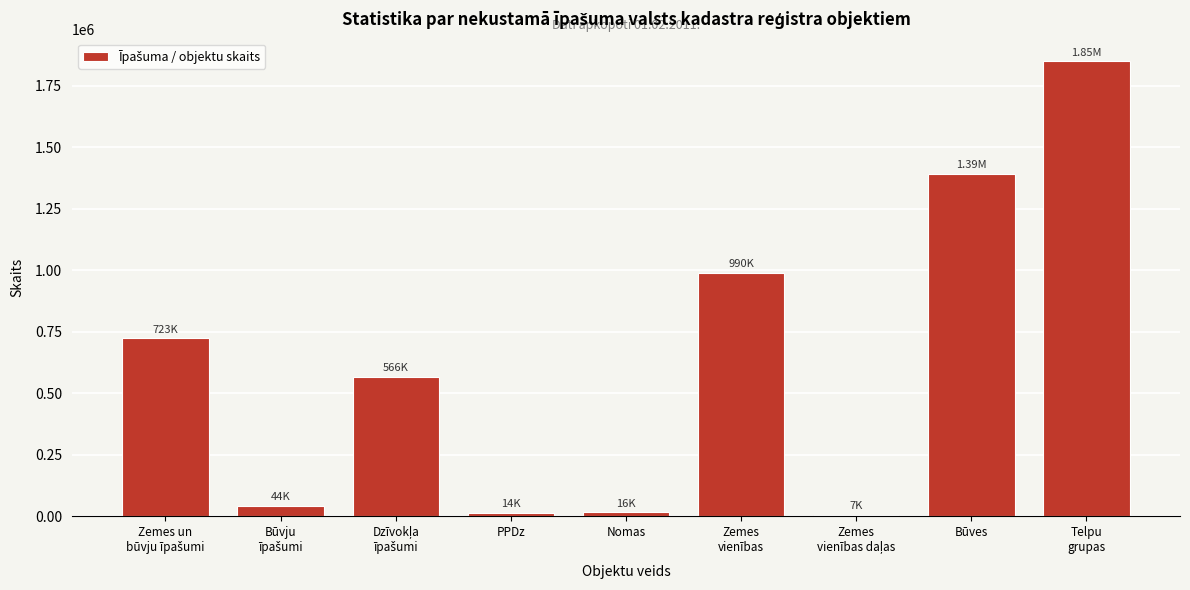

What is the difference between the maximum and second lowest values?

1834673